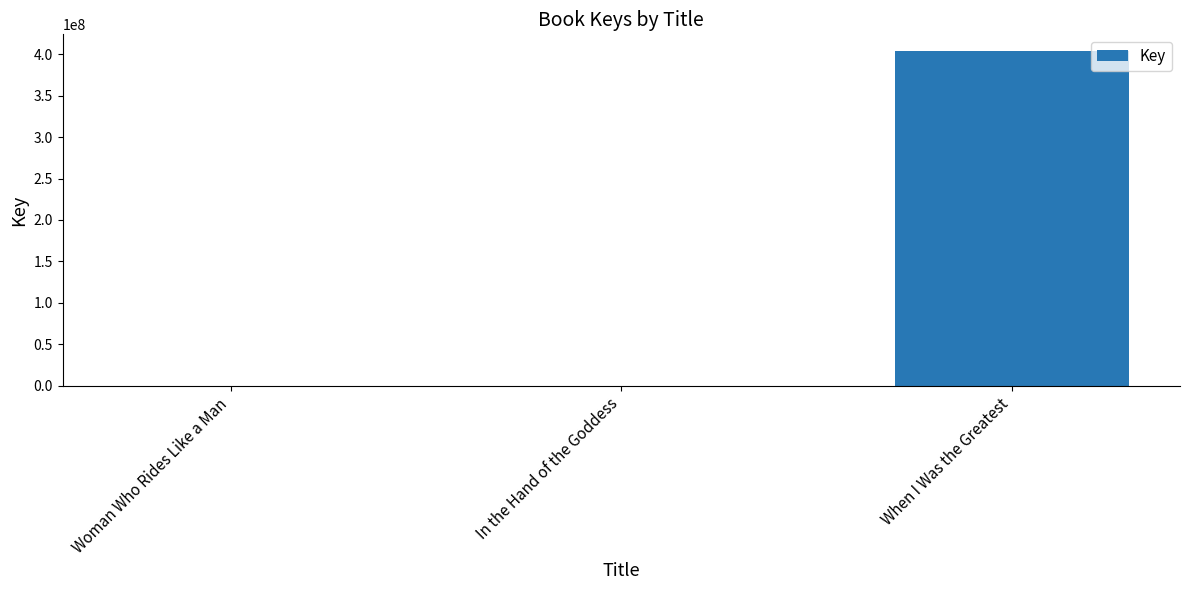

What is the maximum value shown in the chart?

403685668